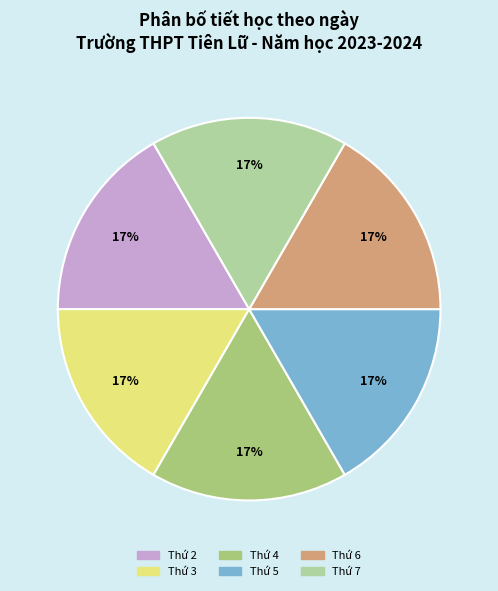

What percentage is the Thứ 5 slice, to the nearest percent?

17%